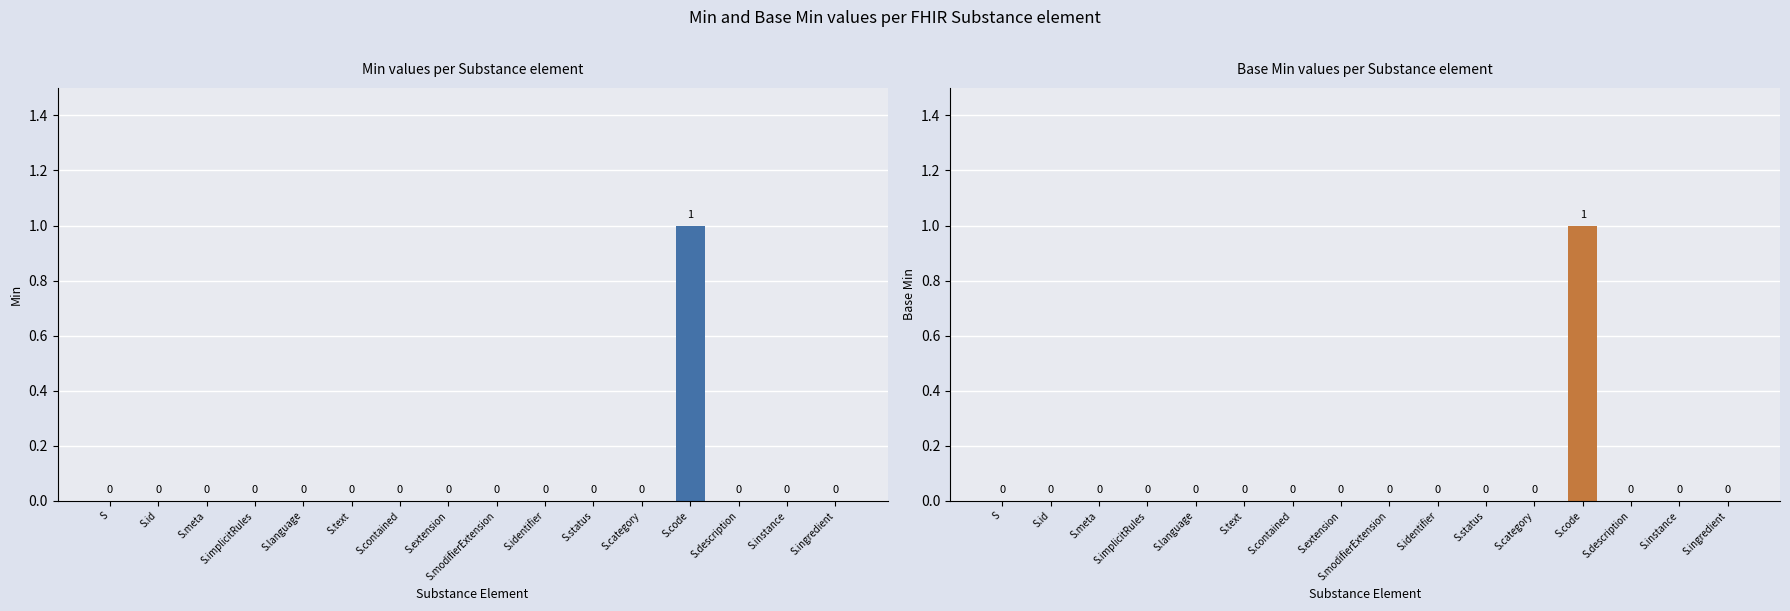

What is the greatest value displayed?

1